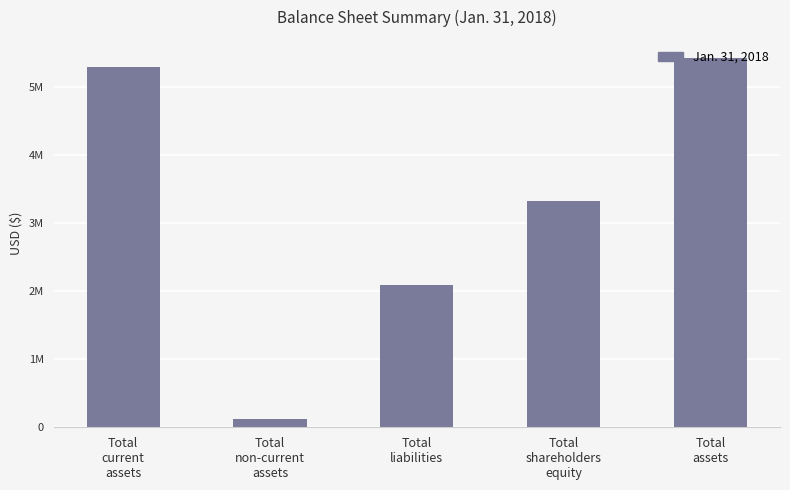

Are the bars horizontal?

No